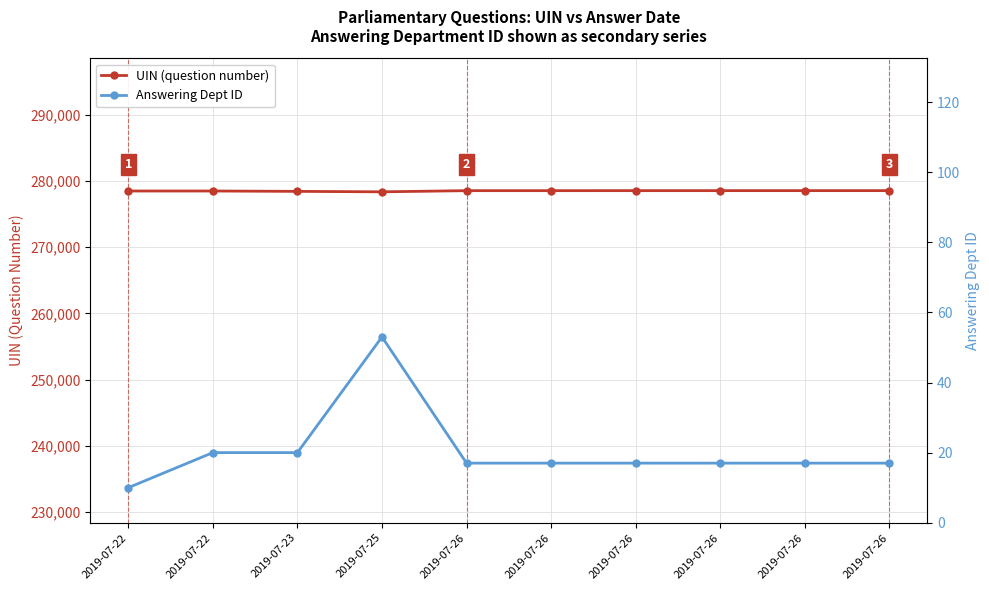

Which series has the largest total across all categories?

UIN (question number)